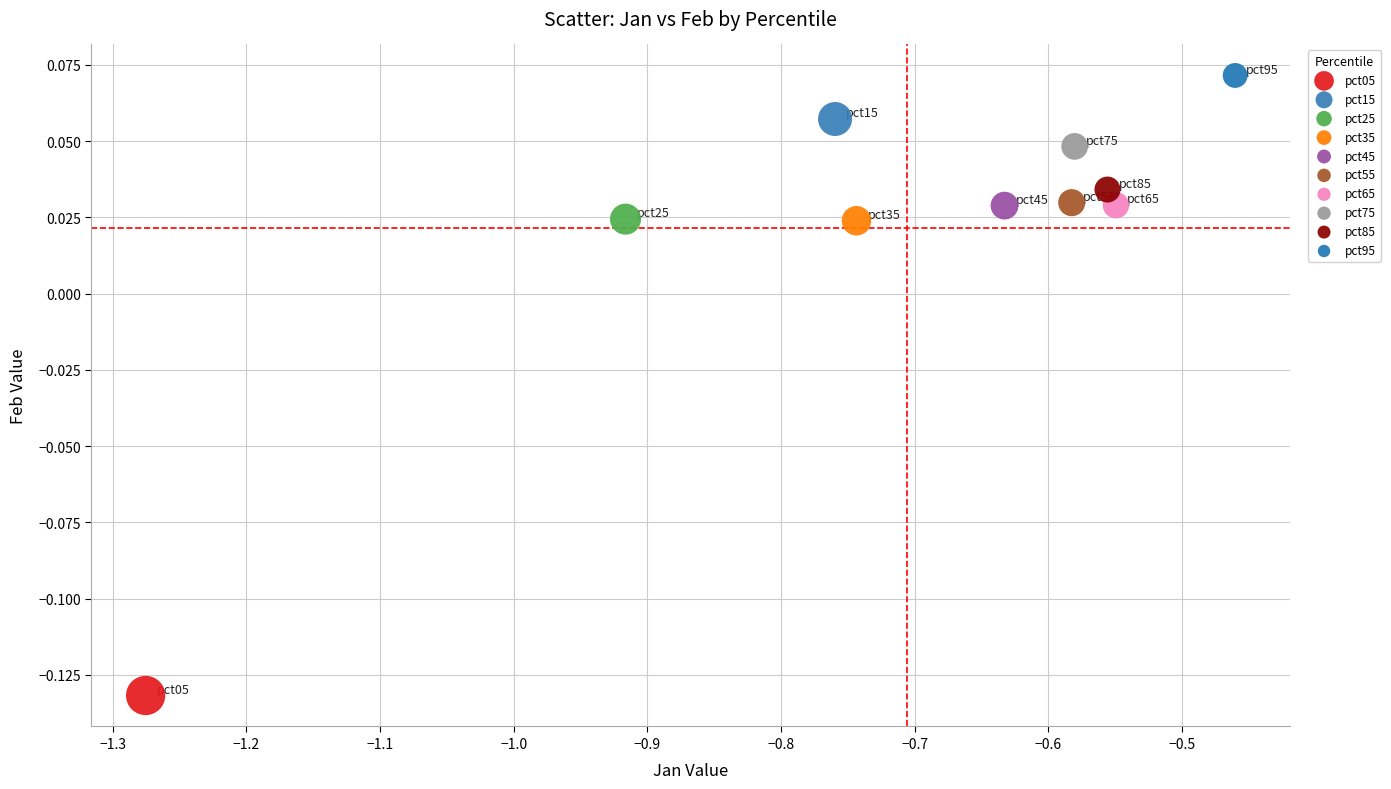

Which series contains the highest Y value?

pct95